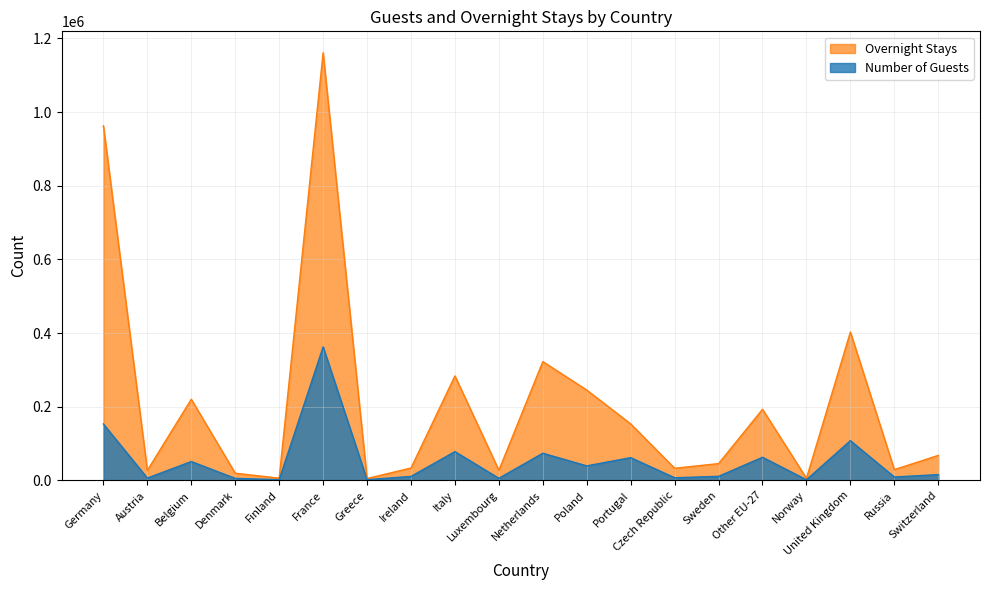

Count the number of data series in this chart.

2